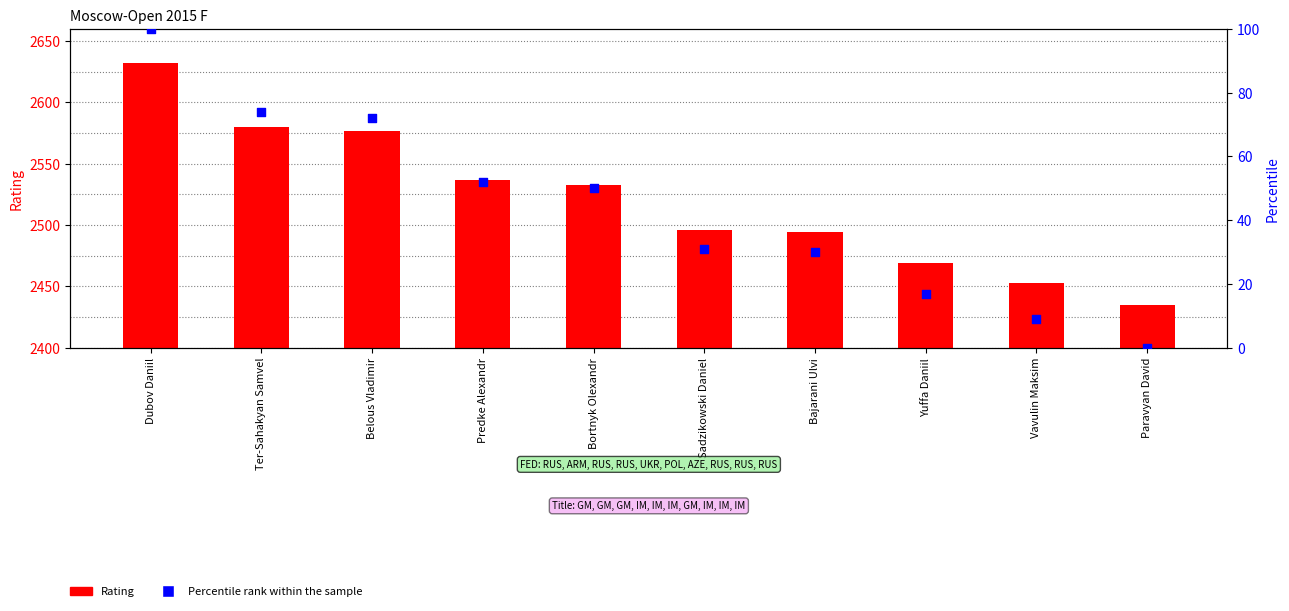

Which series reaches the minimum Y coordinate?

Percentile rank within the sample